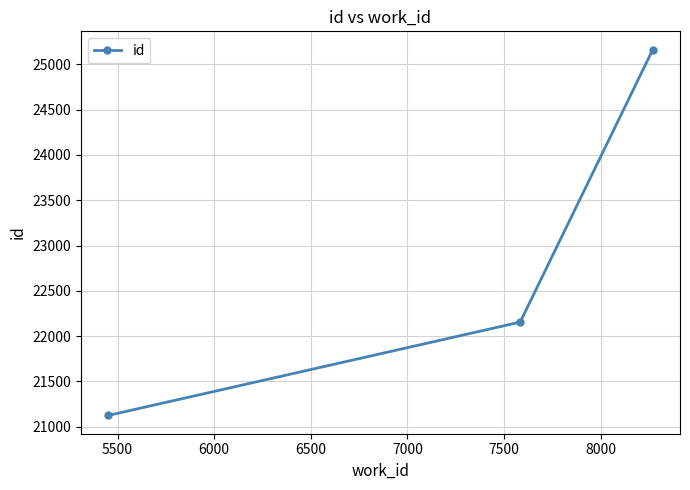

What is the minimum value shown in the chart?

21123